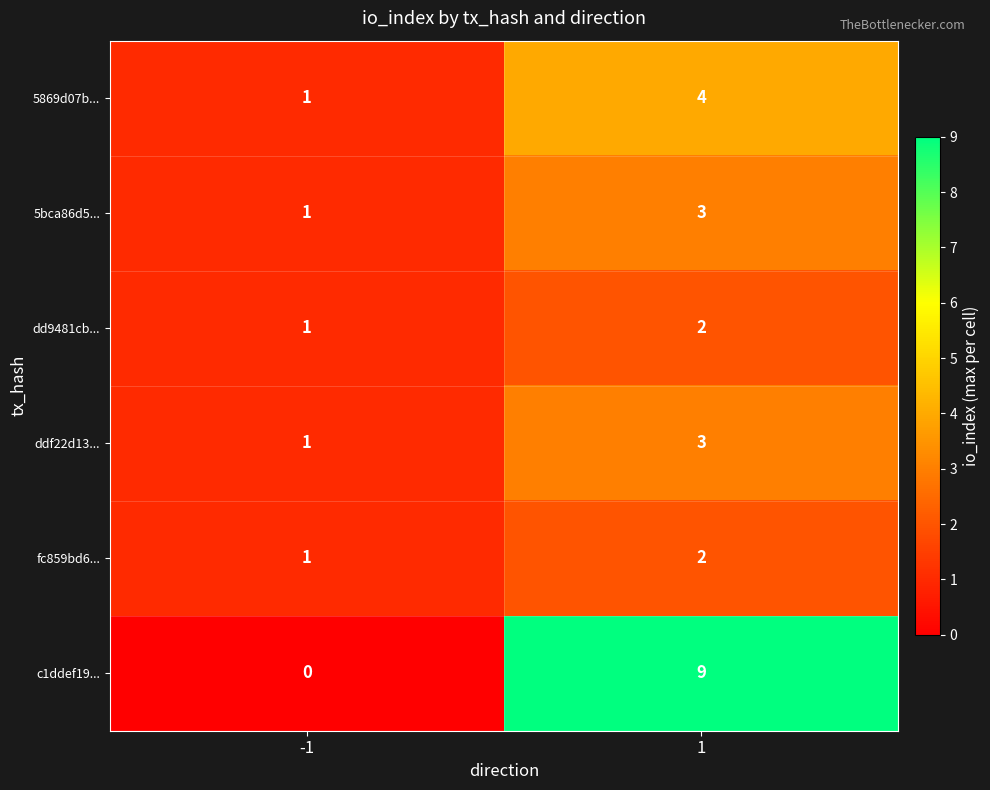

What is the sum of the ddf22d13... values at -1 and 1?

4